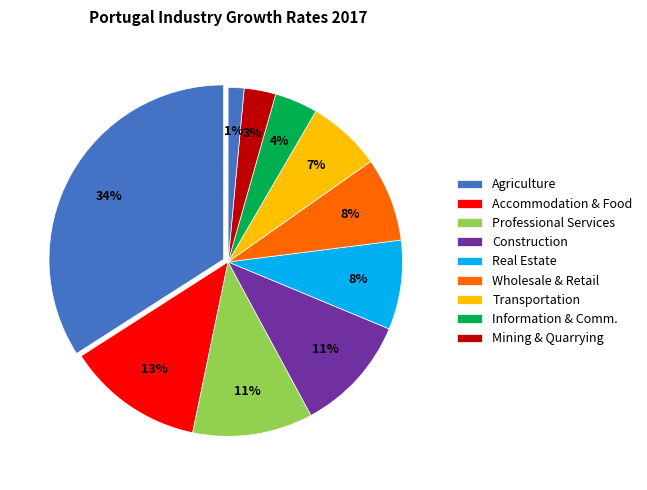

How many slices are in this pie chart?

10